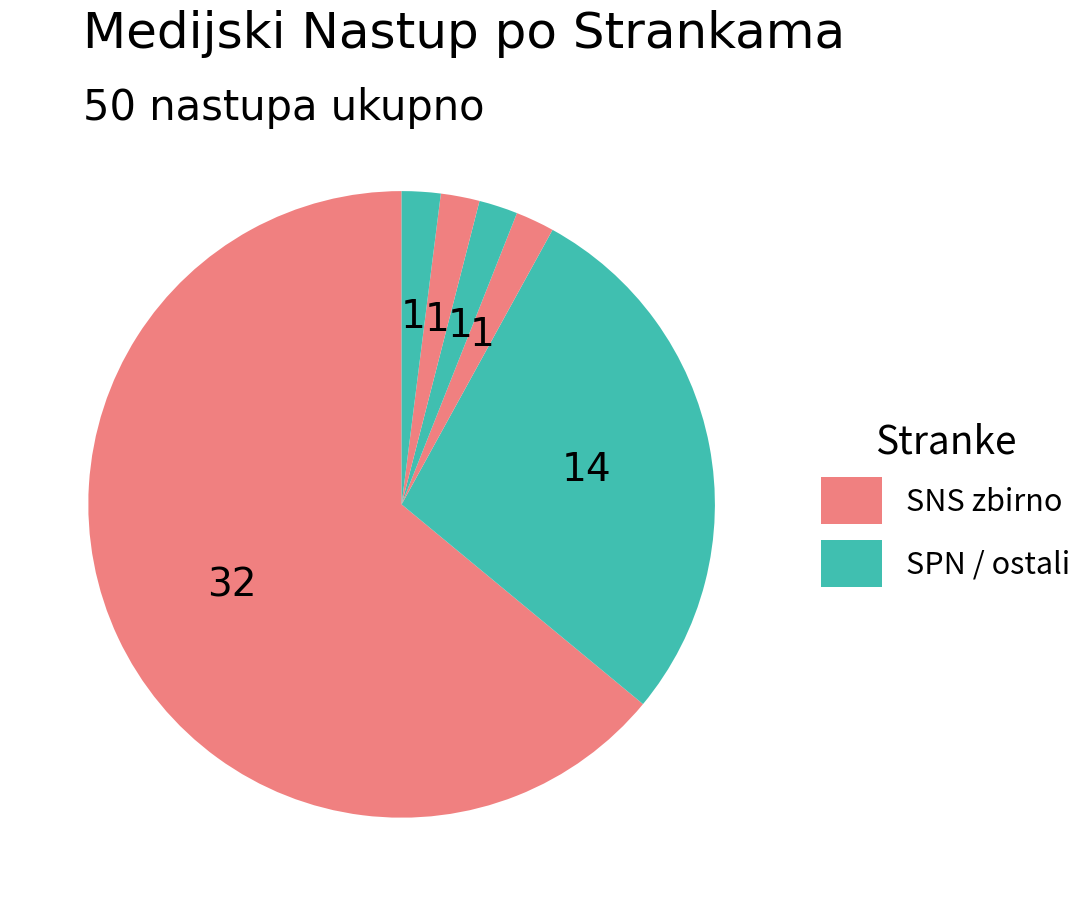

Does any single category account for the majority?

Yes